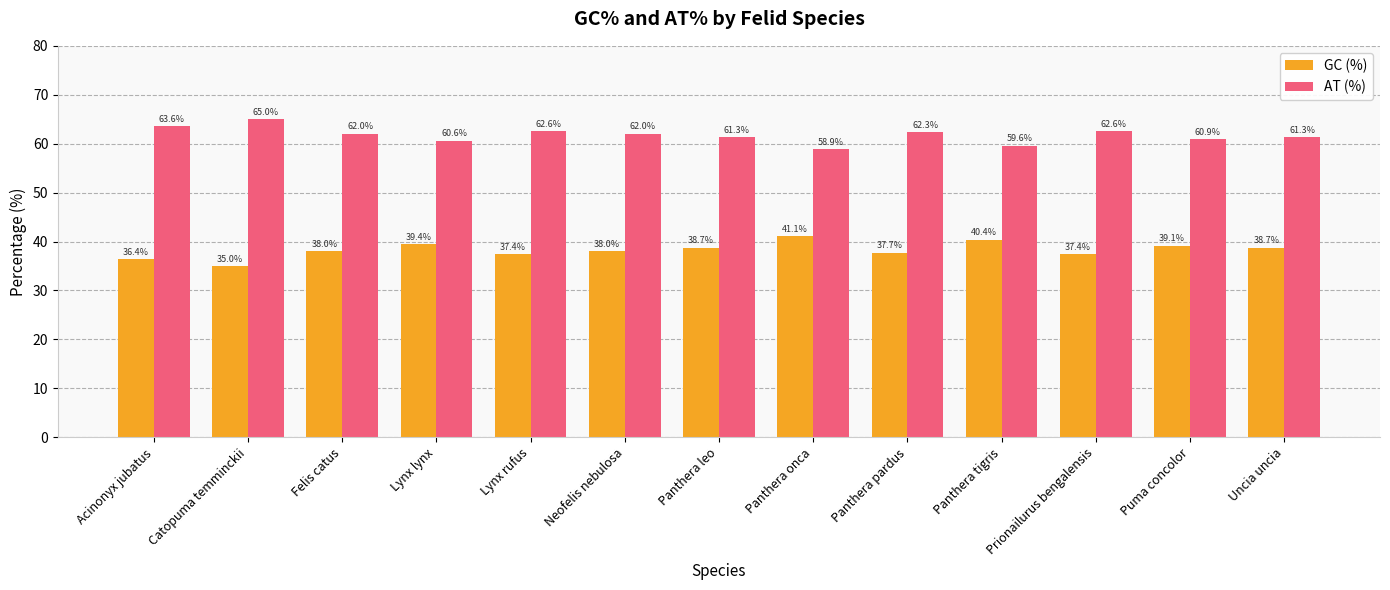

List the series in order of their overall mean, lowest first.

GC (%), AT (%)